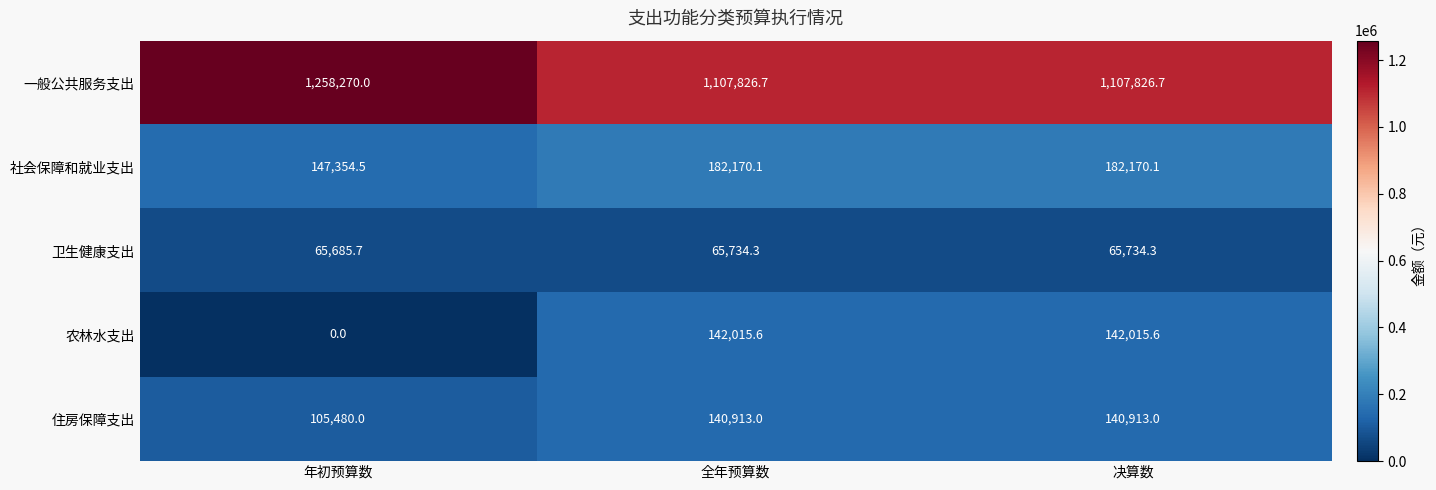

What is the sum of all 住房保障支出 values?

387306.0